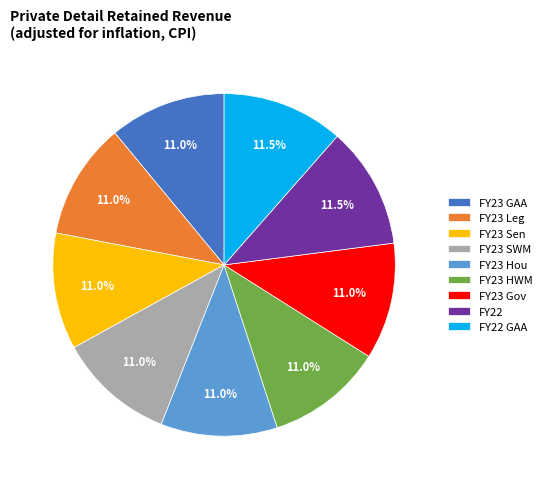

True or false: FY23 Hou accounts for 11% of the total.

True